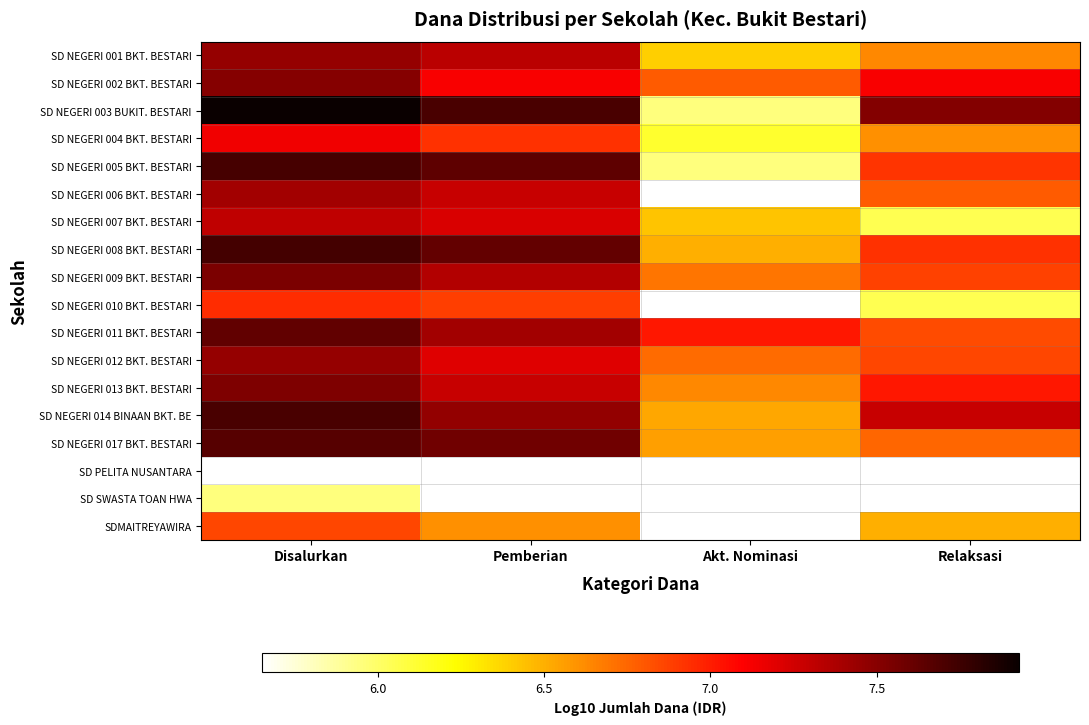

Which series changed the most between Pemberian and Akt. Nominasi?

SD NEGERI 003 BUKIT. BESTARI